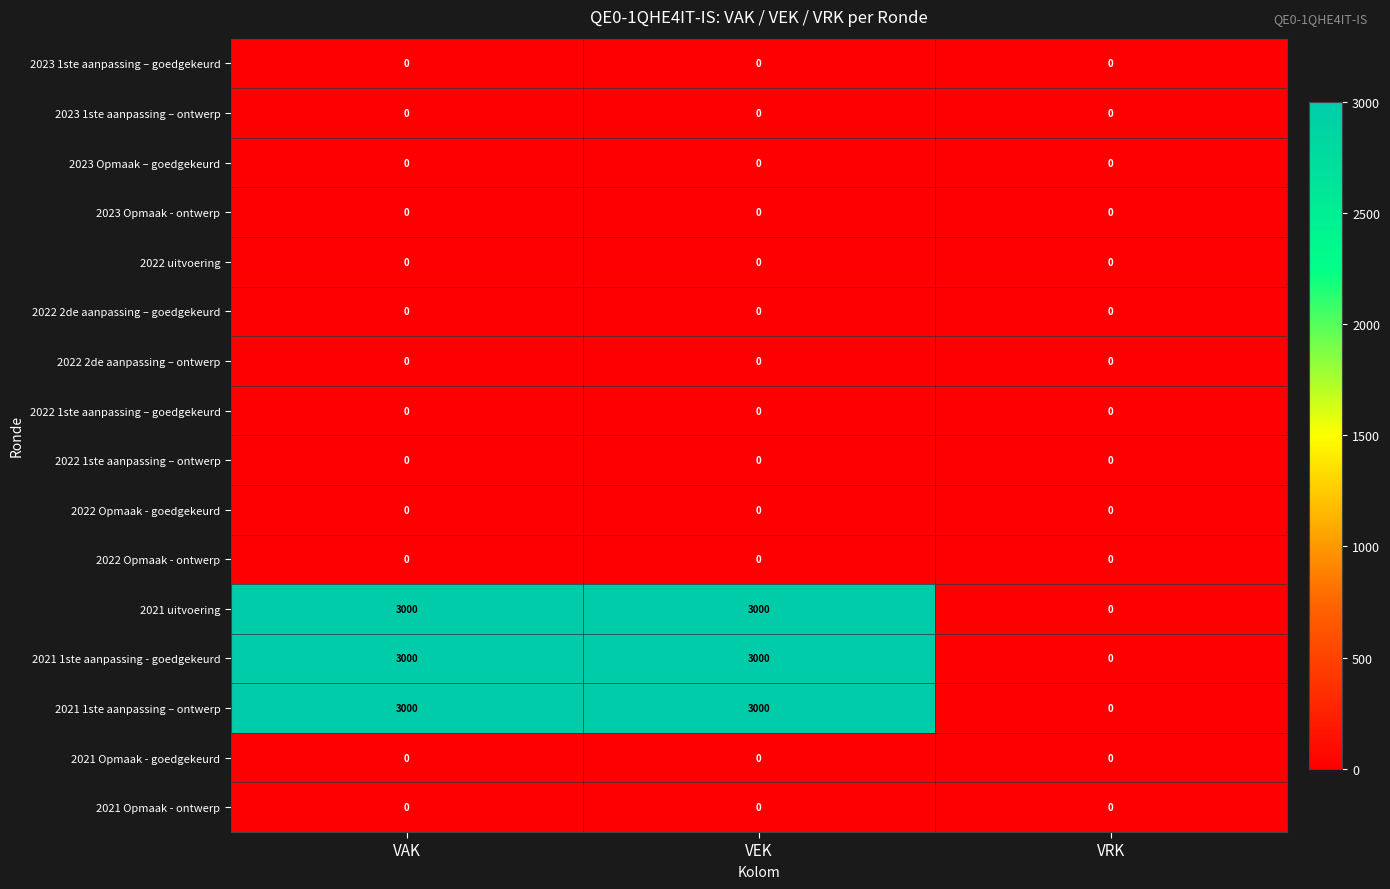

Is it true that 2021 1ste aanpassing - goedgekeurd equals 5109 at VEK?

False